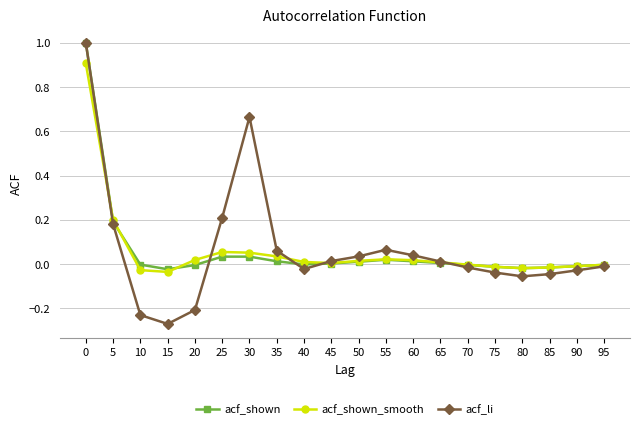

How many lines are shown in the chart?

3